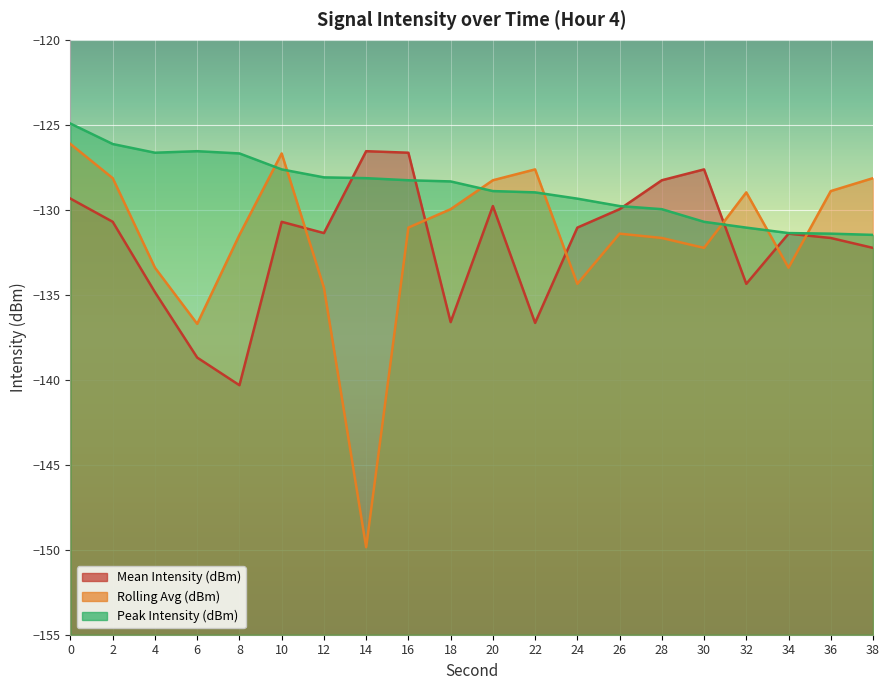

Is the value of Peak Intensity (dBm) at 20 greater than the value of Rolling Avg (dBm) at 28?

Yes